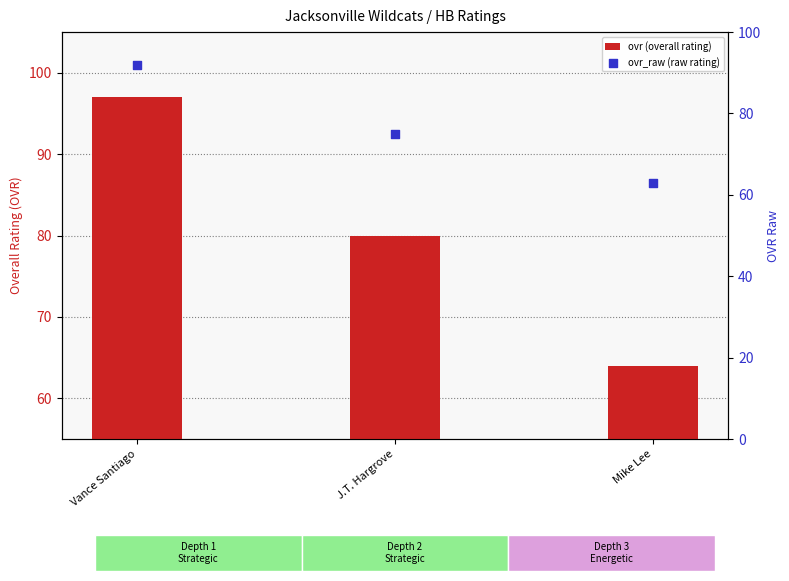

What is the total value across all series at Mike Lee?

127